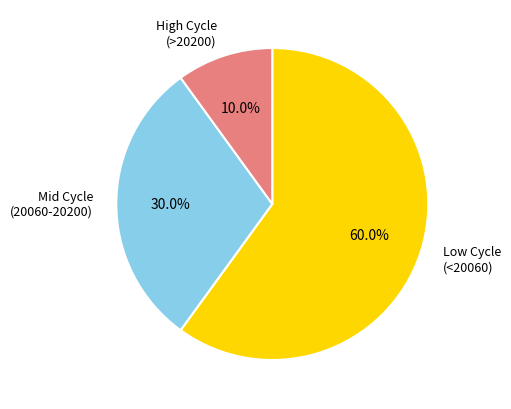

Is there a majority slice in this chart?

Yes